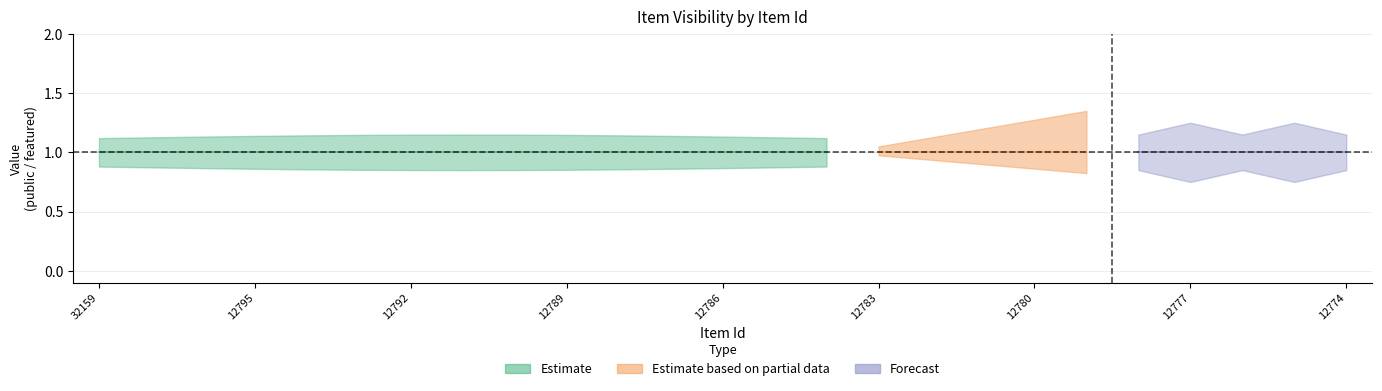

True or false: featured and public cross at least once.

False